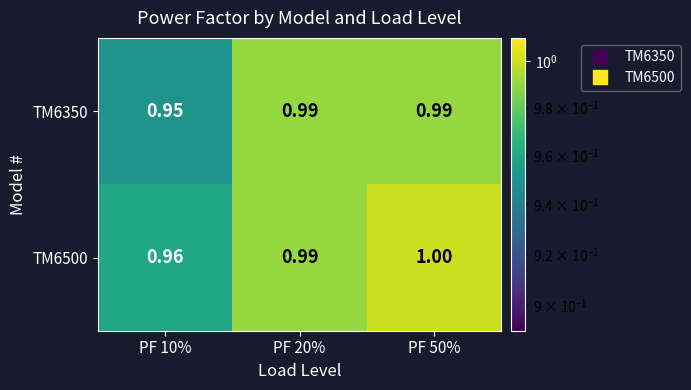

How many categories are shown in the chart?

3